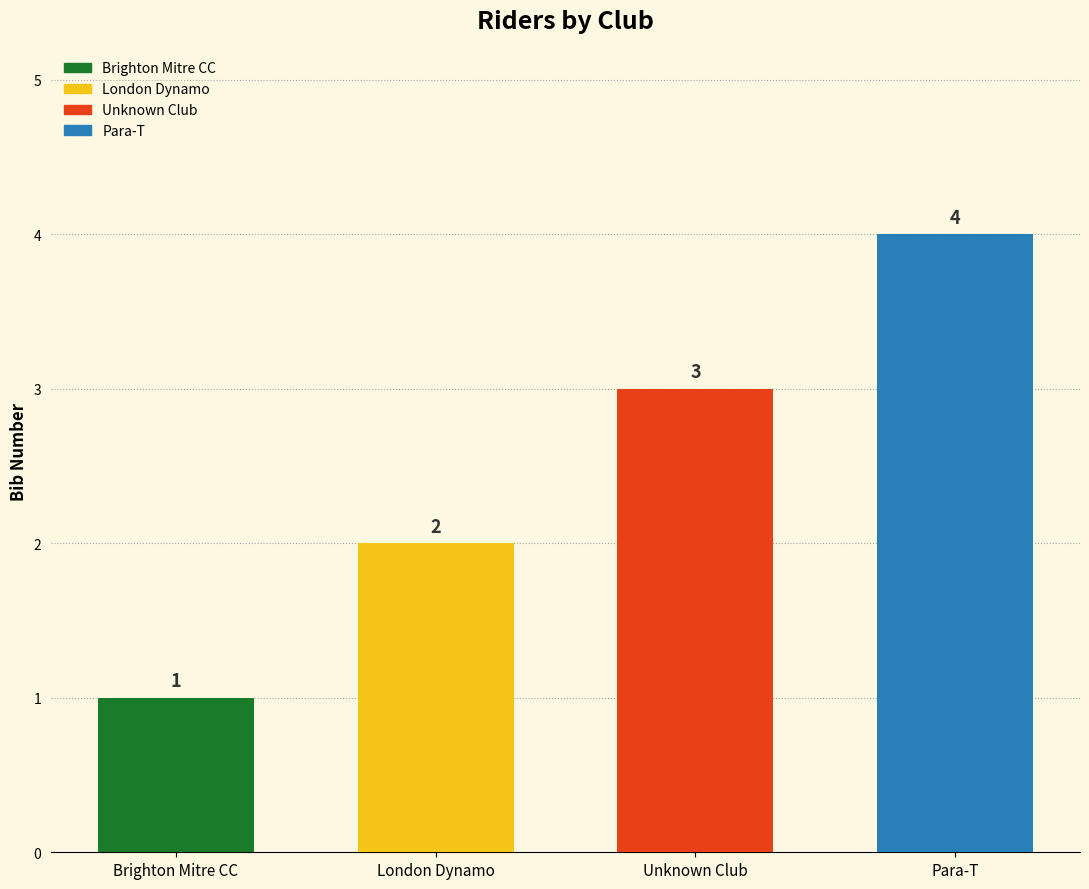

Rank the categories by value from lowest to highest.

Brighton Mitre CC, London Dynamo, Unknown Club, Para-T